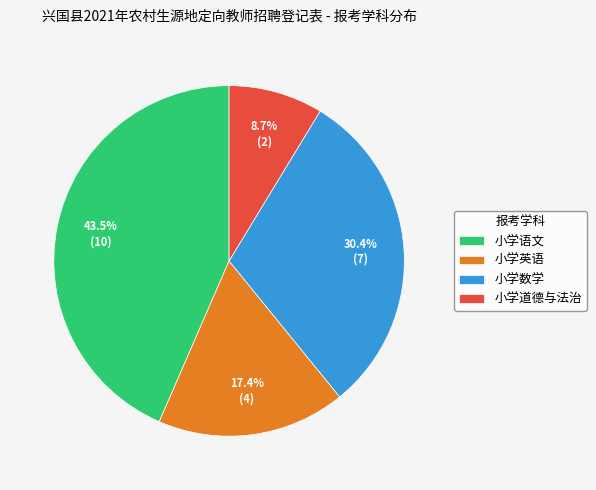

How many segments does this pie chart have?

4